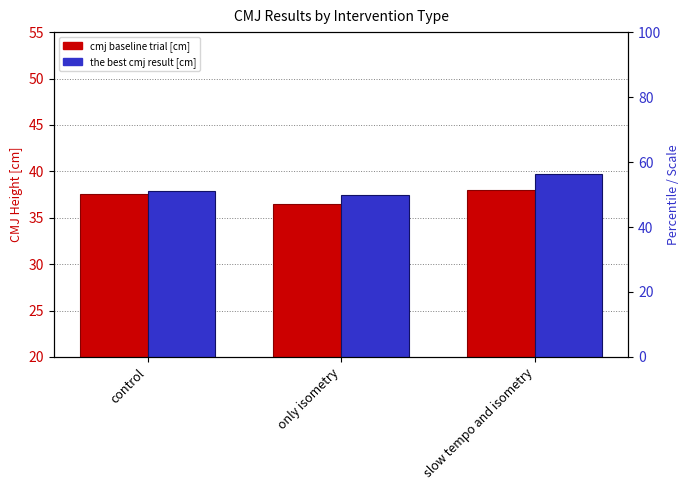

The the best cmj result [cm] series shows 37.5 at only isometry. True or false?

True